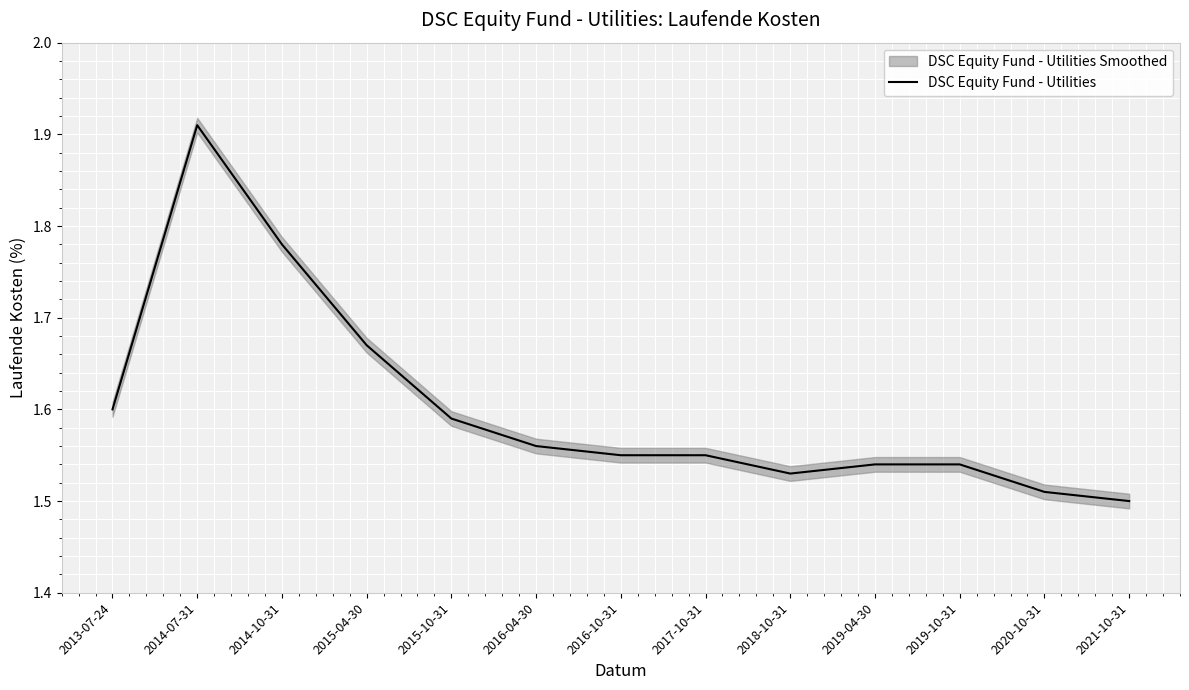

Which category has the highest value across all series?

2014-07-31